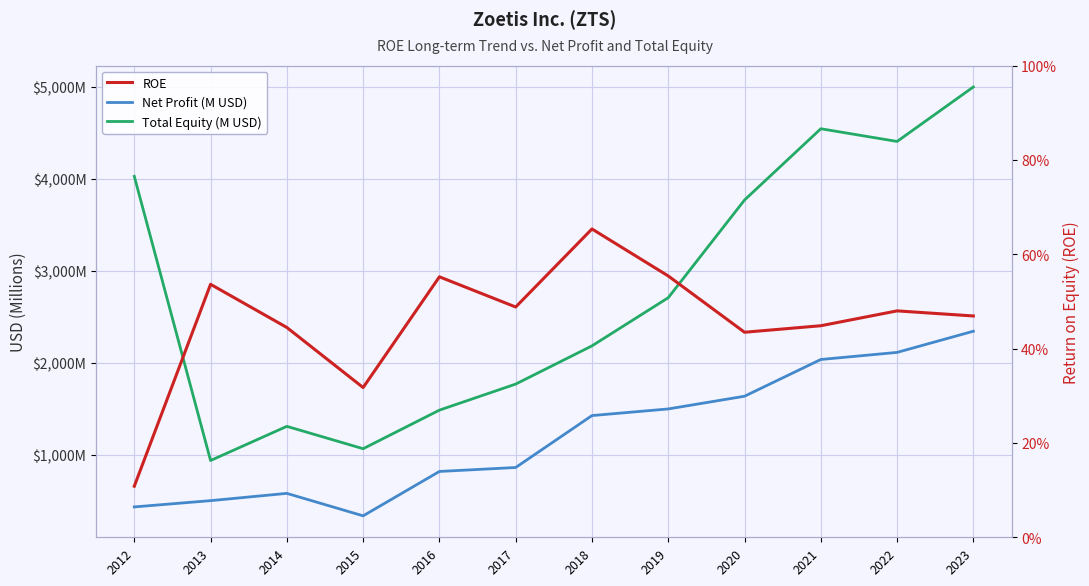

True or false: Net Profit (M USD) and ROE intersect in this chart.

False